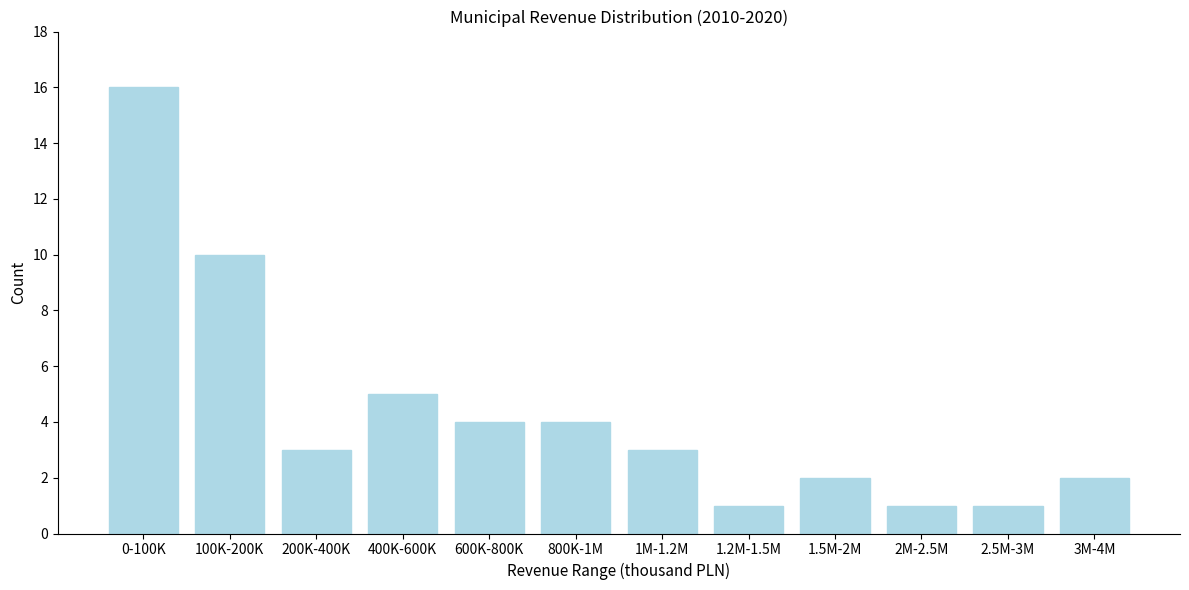

Reading left to right, list all the values displayed in this chart.

16	10	3	5	4	4	3	1	2	1	1	2